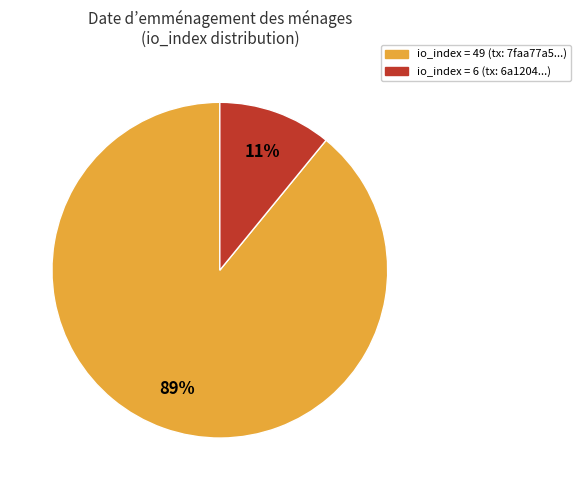

Is there a majority slice in this chart?

Yes